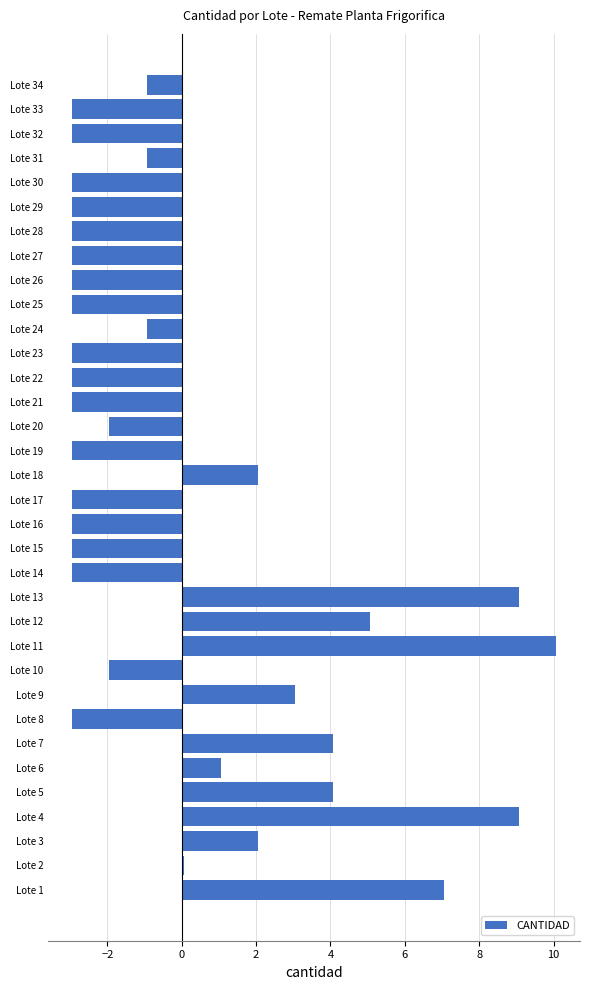

Read the value at Lote 12.

5.1